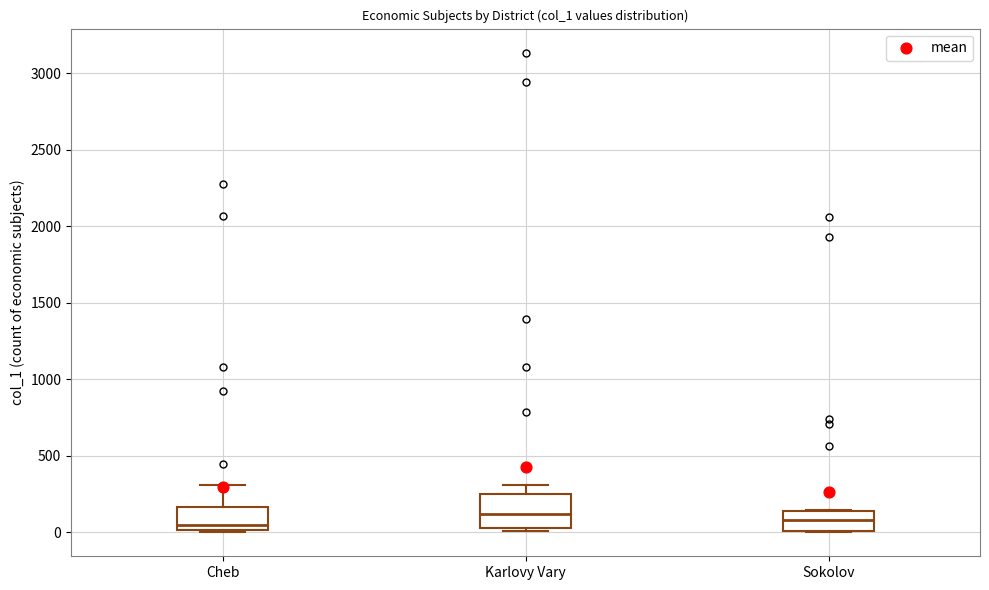

Comparing the boxes themselves (not the whiskers), which one is the tallest?

Karlovy Vary